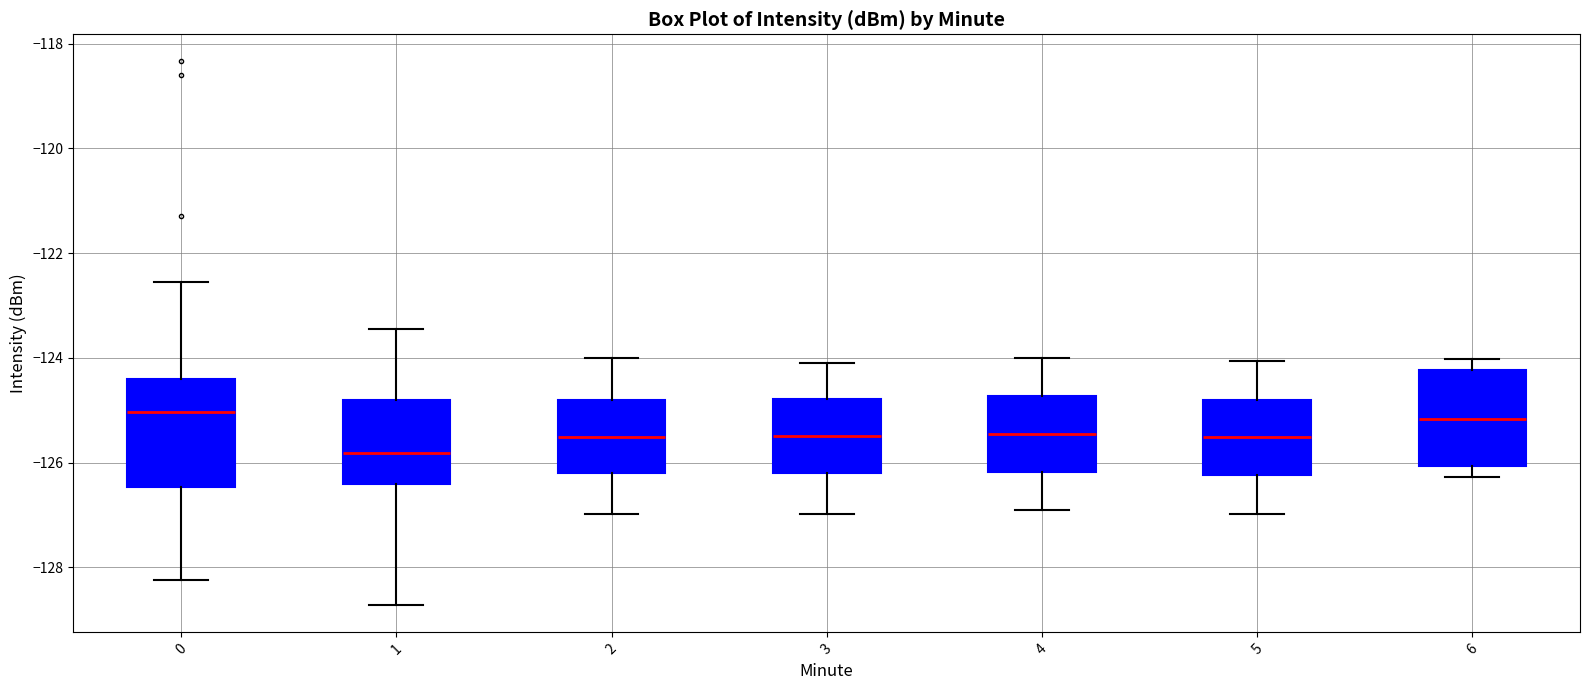

Reading left to right, read every box against the y-axis: the position of its median line, the range the box covers, and the ends of its whiskers. The values are not printed on the chart, so give them approximately, as read against the axis.

0: median -125.0, box -126.4 to -124.4, whiskers -128.2 to -122.6
1: median -125.8, box -126.4 to -124.8, whiskers -128.8 to -123.4
2: median -125.6, box -126.2 to -124.8, whiskers -127.0 to -124.0
3: median -125.4, box -126.2 to -124.8, whiskers -127.0 to -124.0
4: median -125.4, box -126.2 to -124.8, whiskers -126.8 to -124.0
5: median -125.6, box -126.2 to -124.8, whiskers -127.0 to -124.0
6: median -125.2, box -126.0 to -124.2, whiskers -126.2 to -124.0